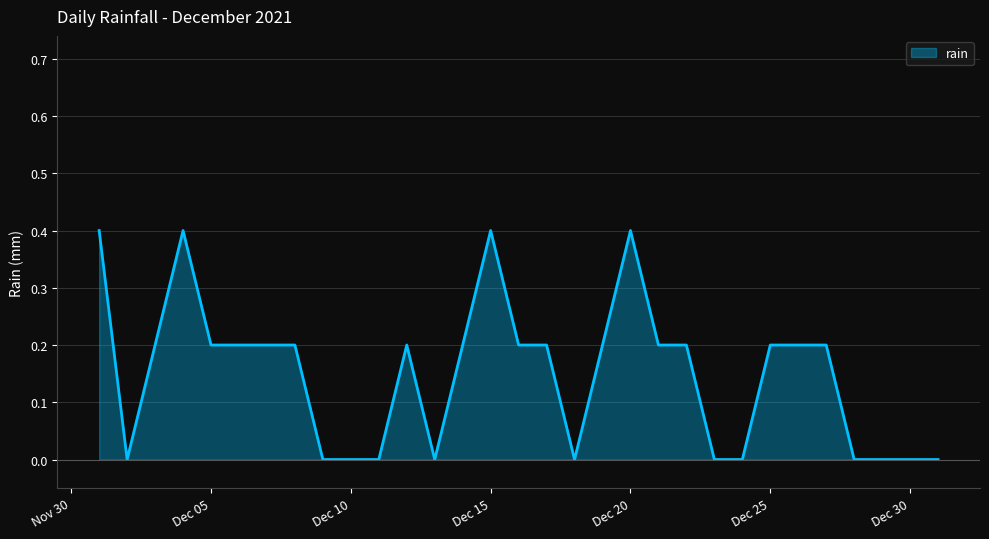

Reading left to right, list all the values displayed in this chart.

0.4	0.0	0.2	0.4	0.2	0.2	0.2	0.2	0.0	0.0	0.0	0.2	0.0	0.2	0.4	0.2	0.2	0.0	0.2	0.4	0.2	0.2	0.0	0.0	0.2	0.2	0.2	0.0	0.0	0.0	0.0